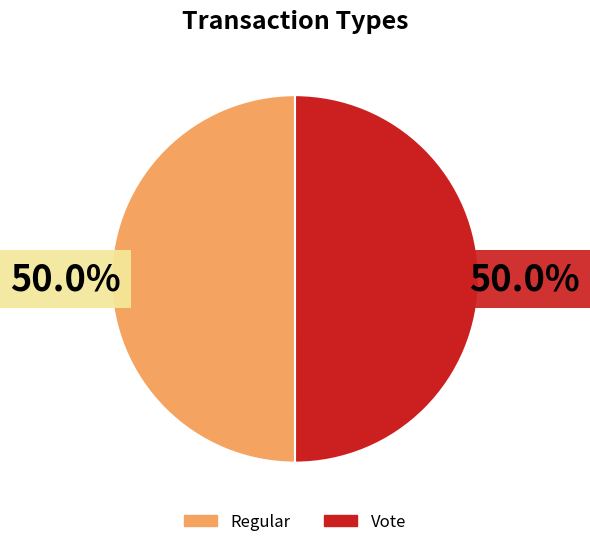

What is the ratio of the value at Regular to the value at Vote?

1.0